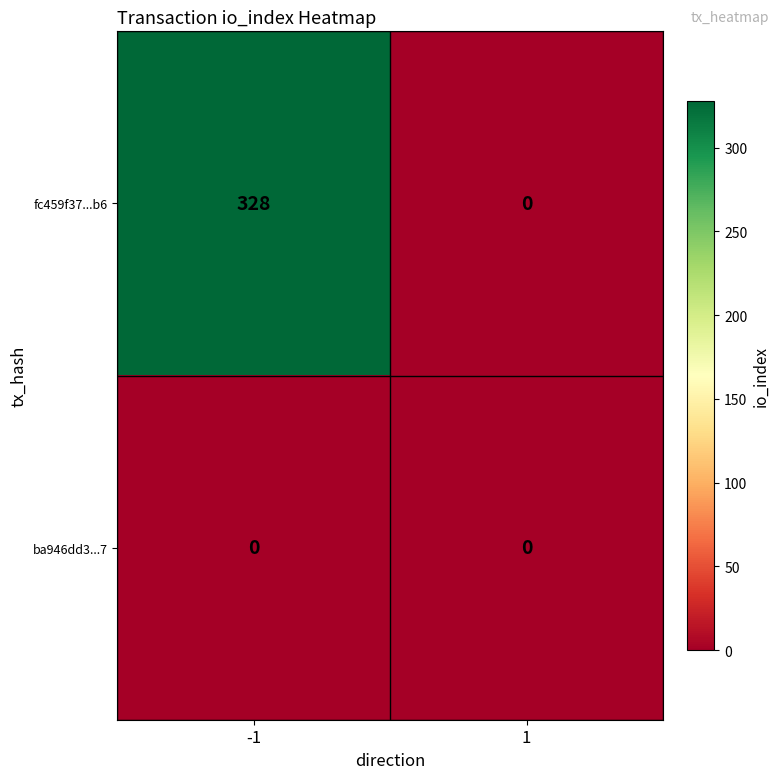

Rank the series by their maximum value, from lowest to highest.

ba946dd3...7, fc459f37...b6